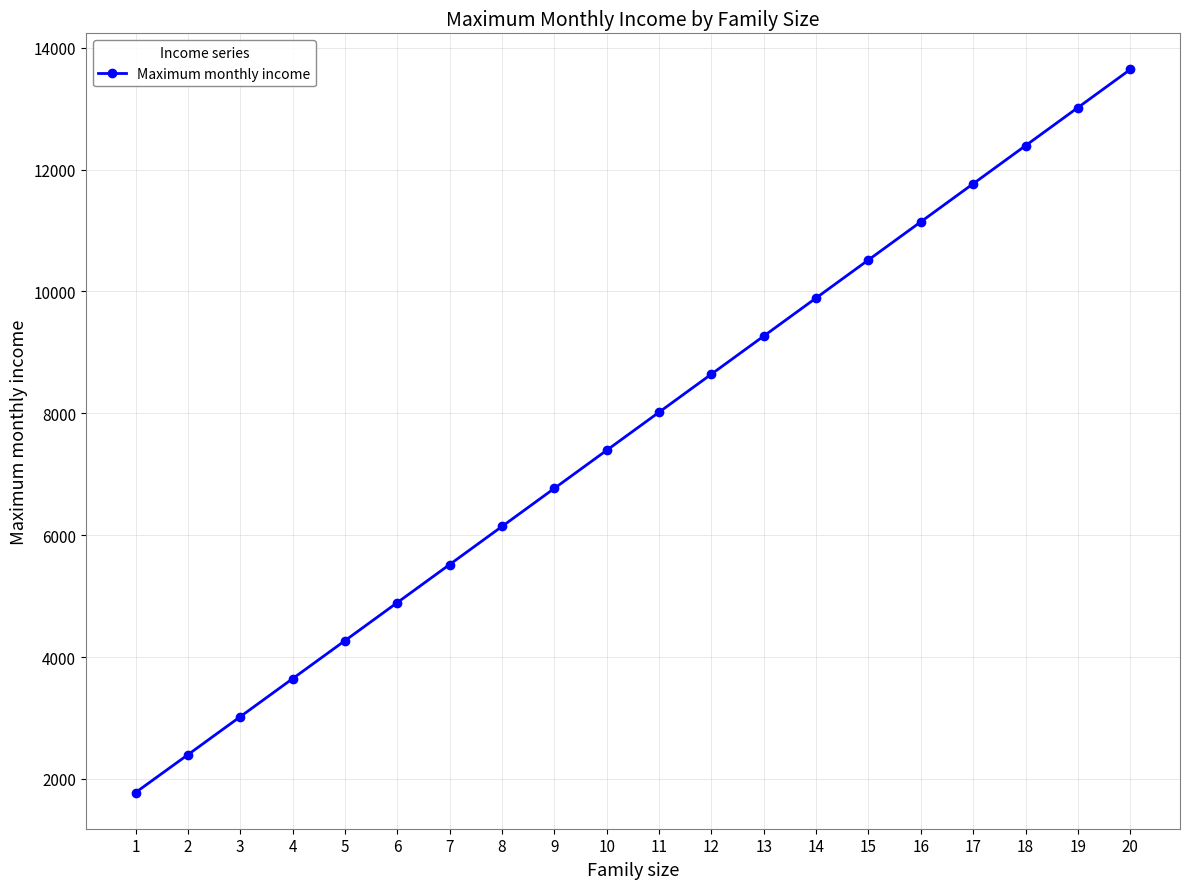

Reading right to left, extract all data points from this chart.

20=13643	19=13018	18=12393	17=11768	16=11143	15=10518	14=9893	13=9268	12=8643	11=8018	10=7393	9=6768	8=6143	7=5518	6=4893	5=4268	4=3644	3=3020	2=2396	1=1775